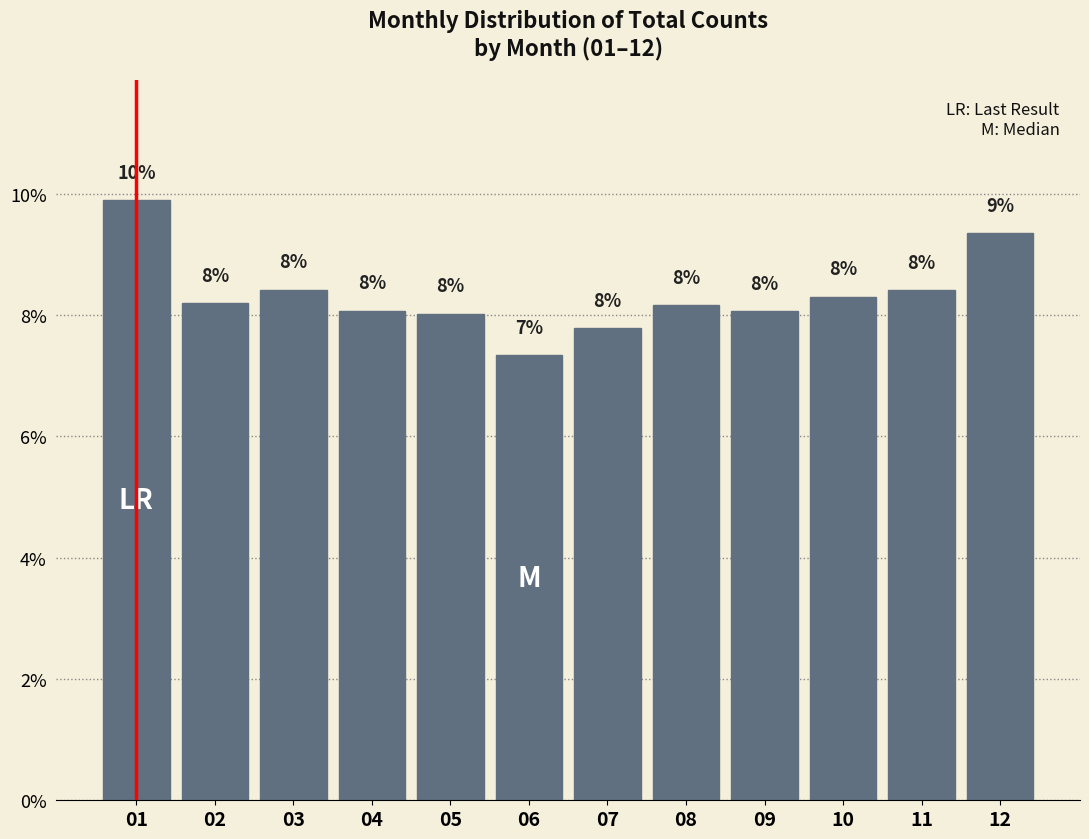

What is the value of the 1st bar from the left?

9.9